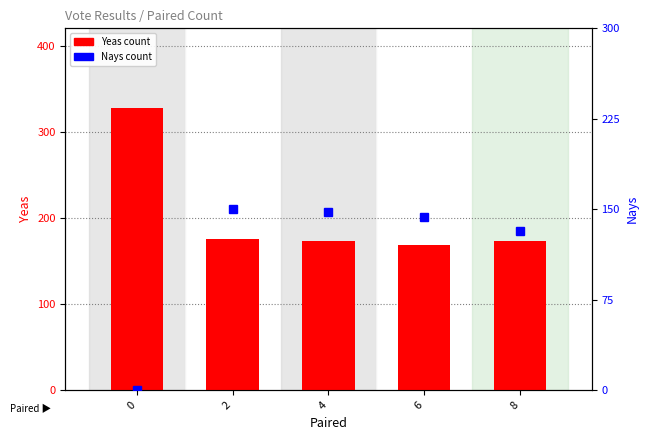

Is the value of Nays at 2 greater than the value of Yeas at 0?

No